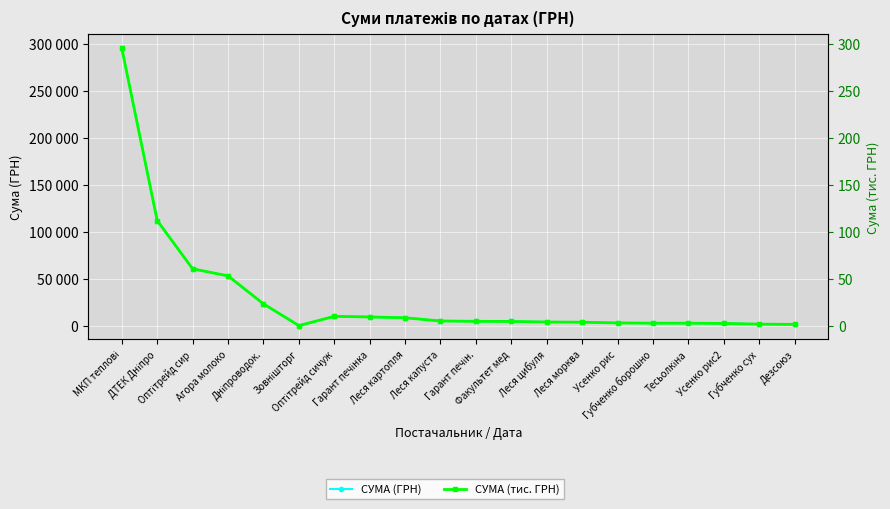

What is the spread (max minus min) of values at Усенко рис2?

2351.6